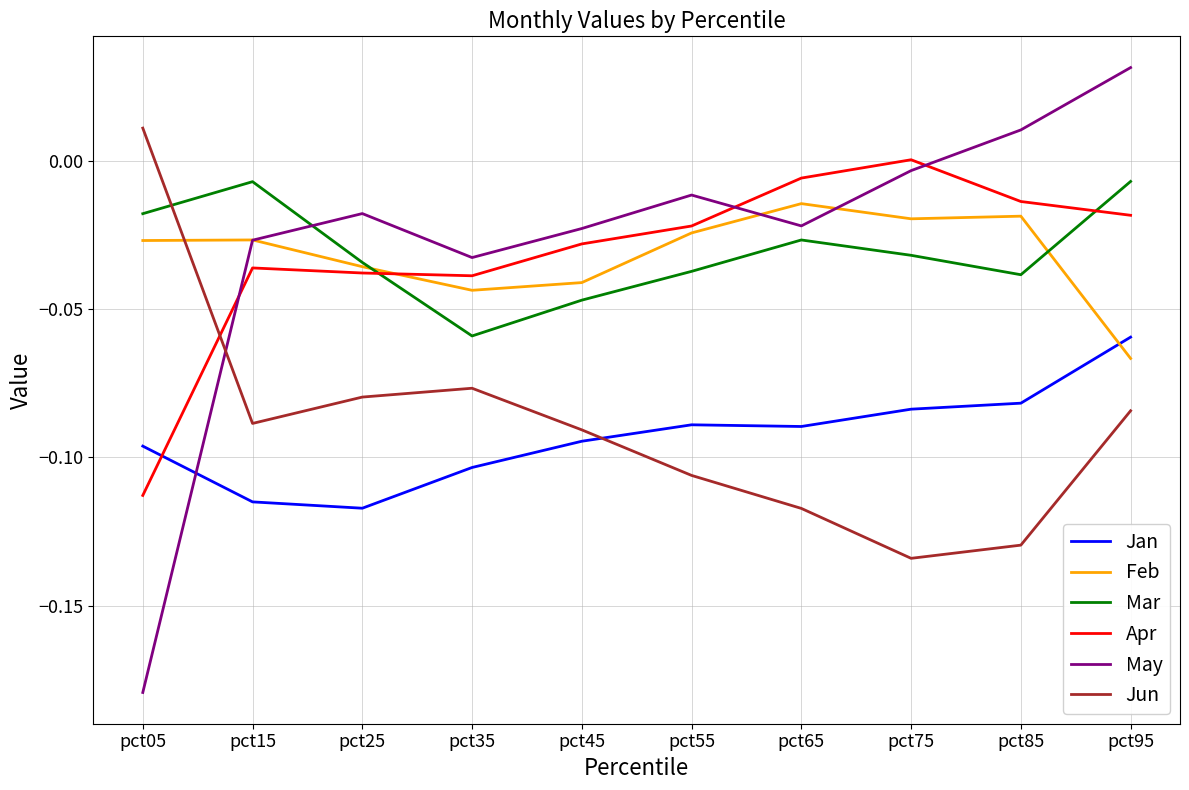

What is the difference between the second highest and minimum values in the Jun series?

0.1